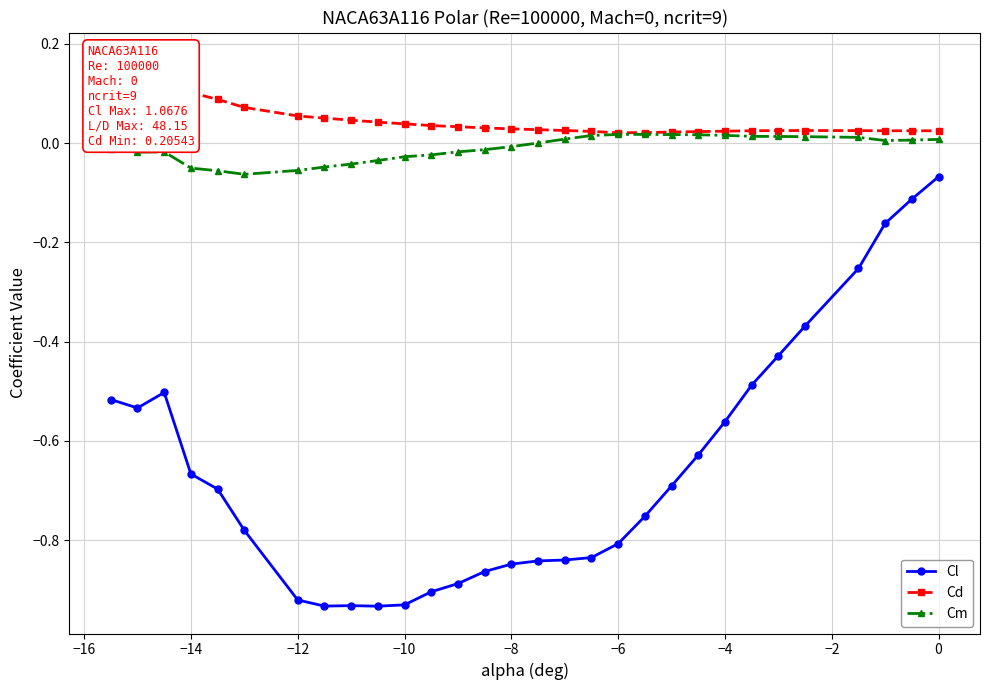

True or false: Cl and Cm intersect in this chart.

False